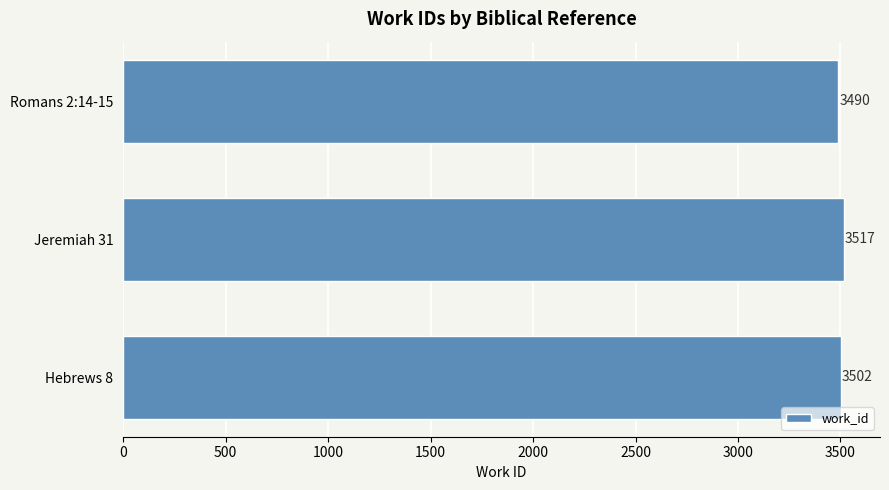

List the labels in order of value, smallest first.

Romans 2:14-15, Hebrews 8, Jeremiah 31